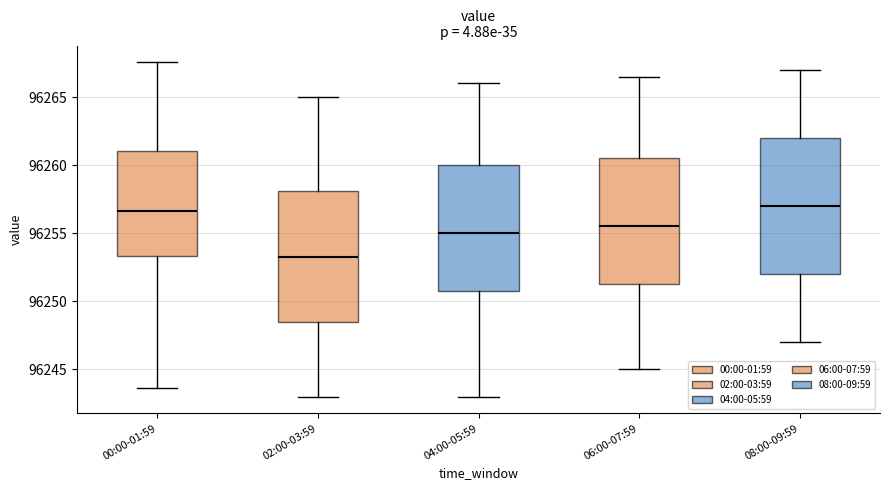

Which box has the lowest median line?

02:00-03:59